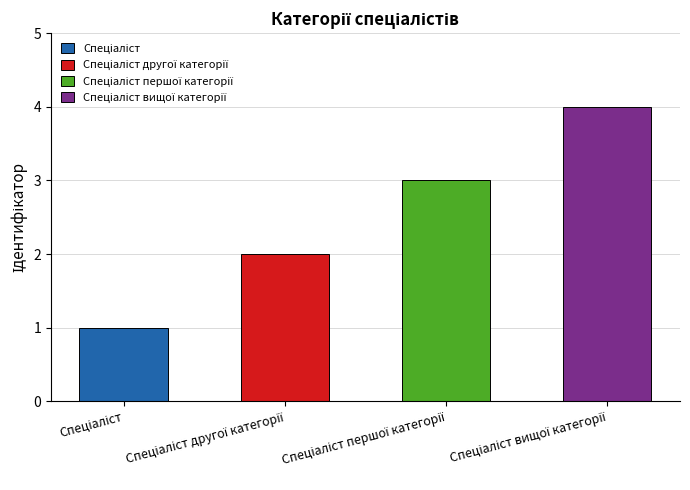

What is the greatest value displayed?

4